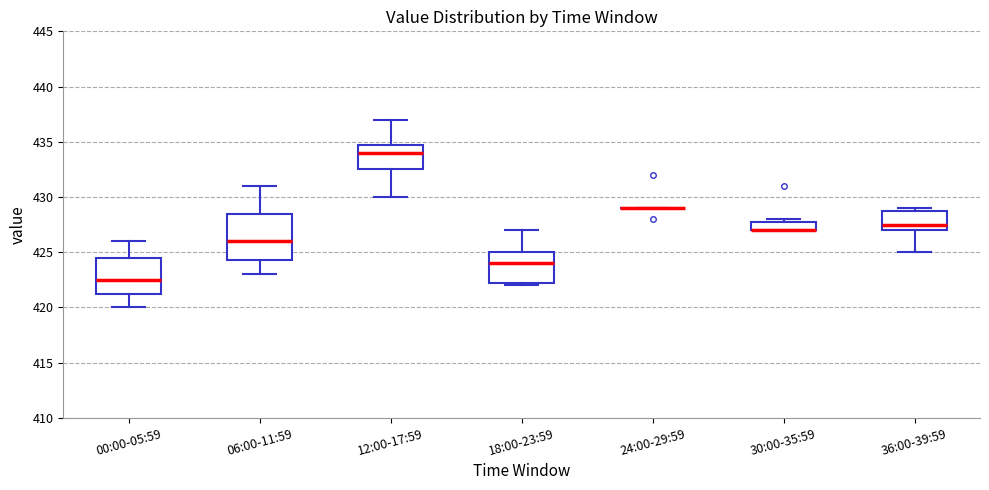

Reading left to right, transcribe this box plot: for each box, give where its median line is, the range the box spans, and where its two whiskers end, as read against the y-axis. The values are not printed on the chart, so give them approximately, as read against the axis.

00:00-05:59: median 422.5, box 421.5 to 424.5, whiskers 420.0 to 426.0
06:00-11:59: median 426.0, box 424.5 to 428.5, whiskers 423.0 to 431.0
12:00-17:59: median 434.0, box 432.5 to 435.0, whiskers 430.0 to 437.0
18:00-23:59: median 424.0, box 422.5 to 425.0, whiskers 422.0 to 427.0
24:00-29:59: box collapsed to a line at 429.0, whiskers 429.0 to 429.0
30:00-35:59: median 427.0 (drawn on the box's lower edge), box 427.0 to 428.0, whiskers 427.0 to 428.0 (just above the box's upper edge)
36:00-39:59: median 427.5, box 427.0 to 429.0, whiskers 425.0 to 429.0 (just above the box's upper edge)